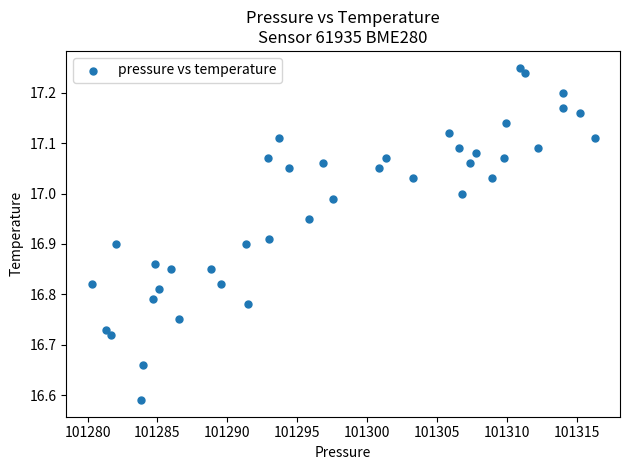

What is the range of X values (max minus min)?

36.0